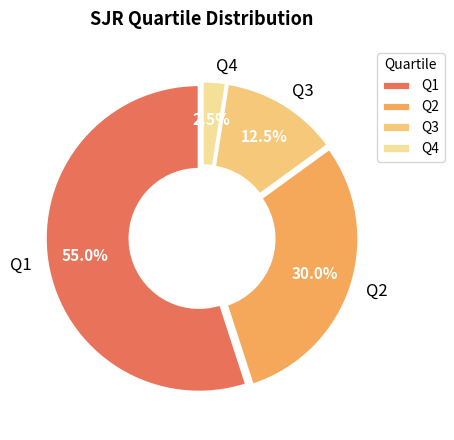

Which slice is the largest?

Q1